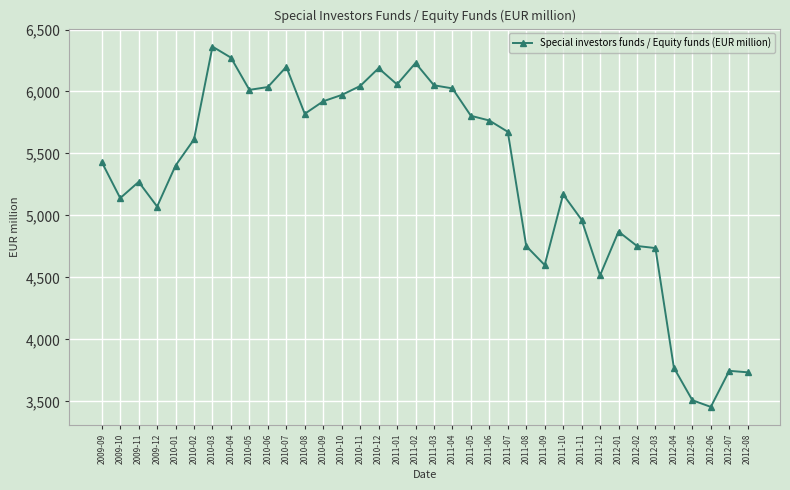

Read the value at 2010-04.

6273